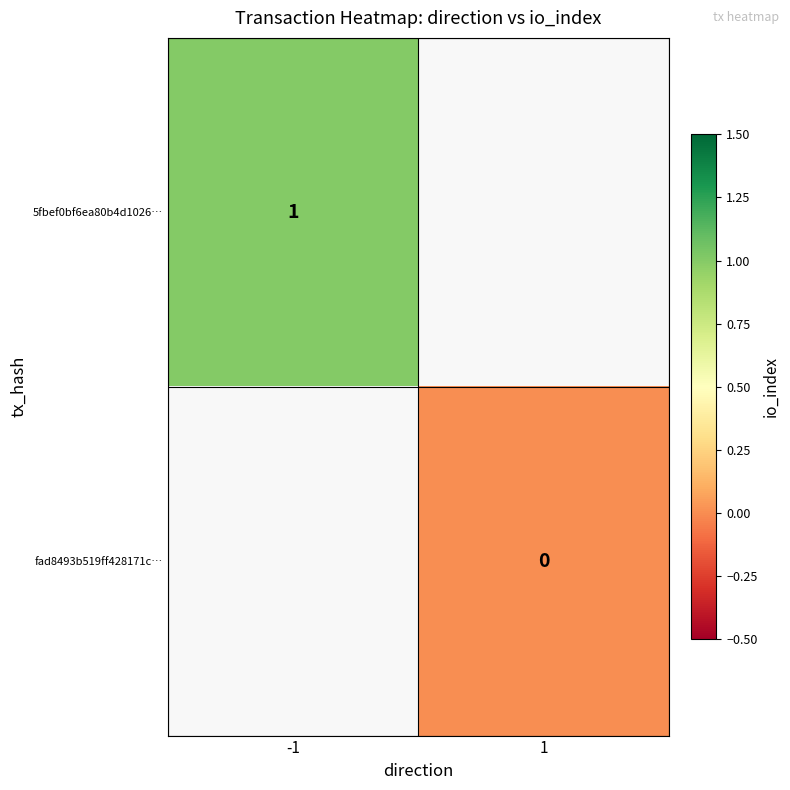

True or false: 5fbef0bf6ea80b4d1026… has a value of 2 at -1.

False